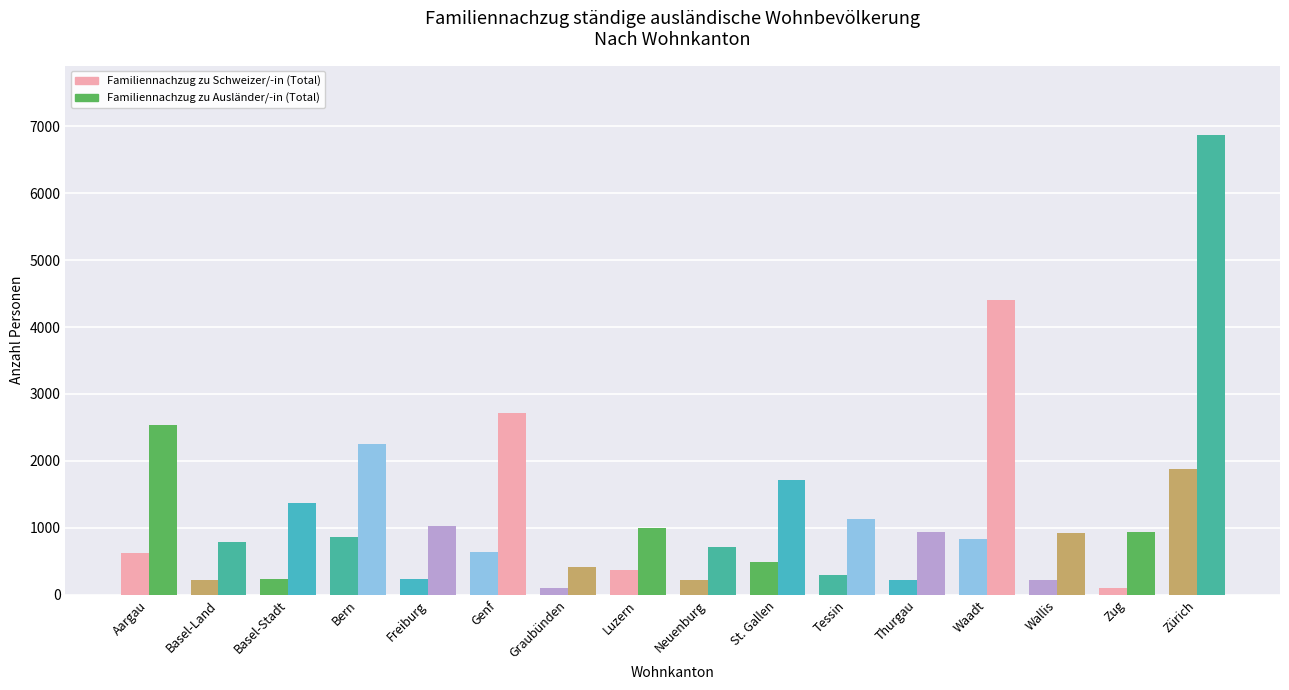

How many series are shown in this chart?

2